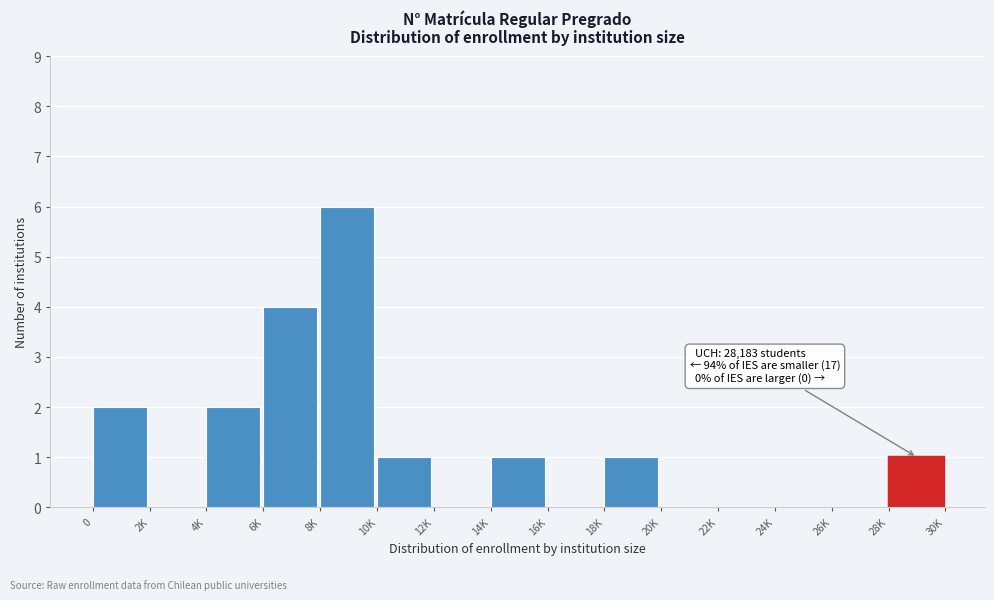

Reading left to right, transcribe all the data shown in this chart.

0=2	2K=0	4K=2	6K=4	8K=6	10K=1	12K=0	14K=1	16K=0	18K=1	20K=0	22K=0	24K=0	26K=0	28K=1